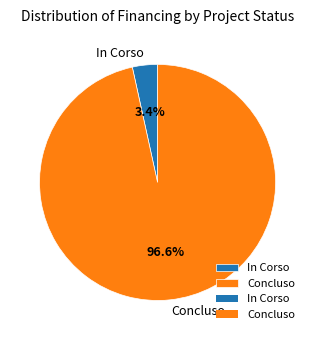

Is there a majority slice in this chart?

Yes